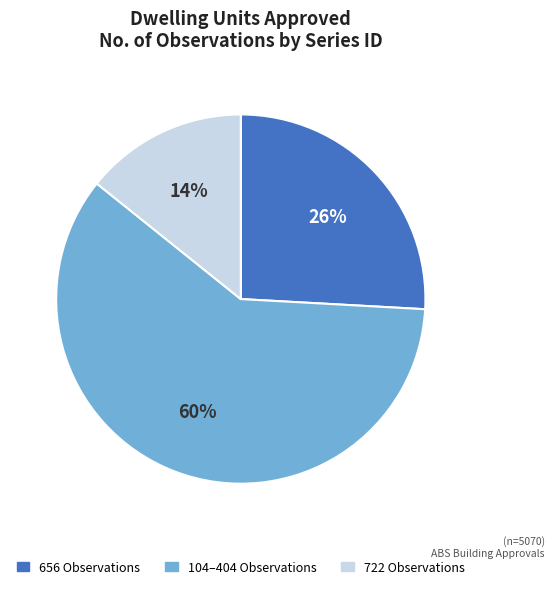

Is there a majority slice in this chart?

Yes